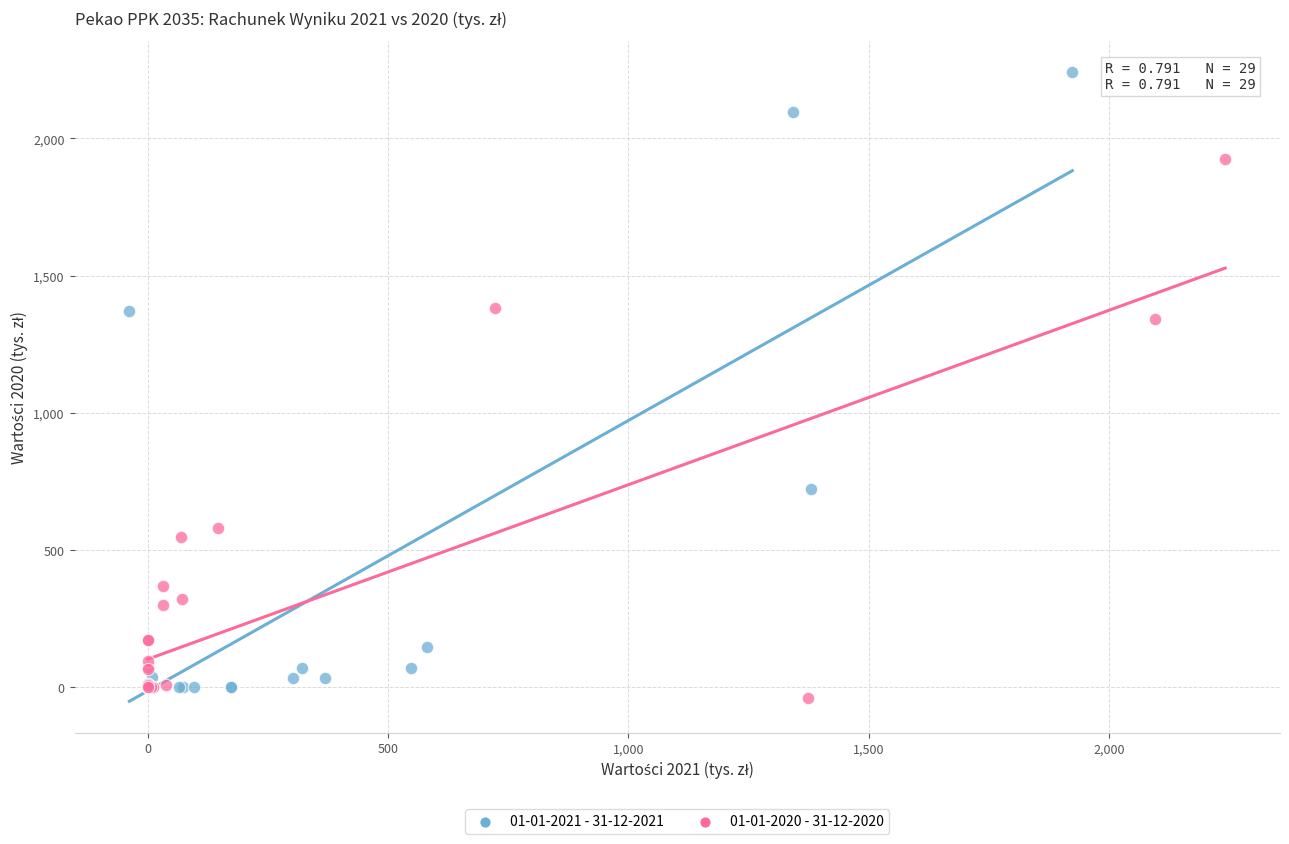

Which series contains the highest Y value?

01-01-2021 - 31-12-2021